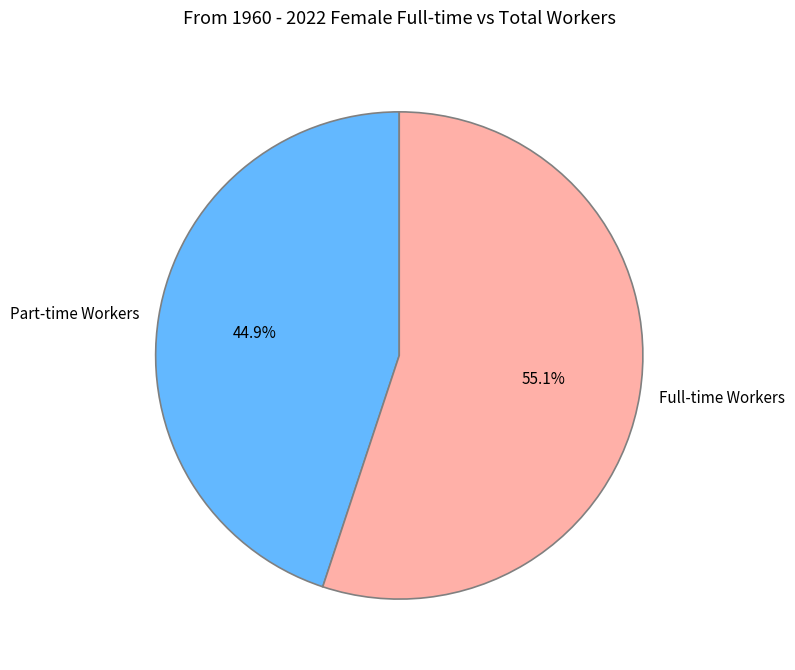

Which slice is the smallest?

Part-time Workers